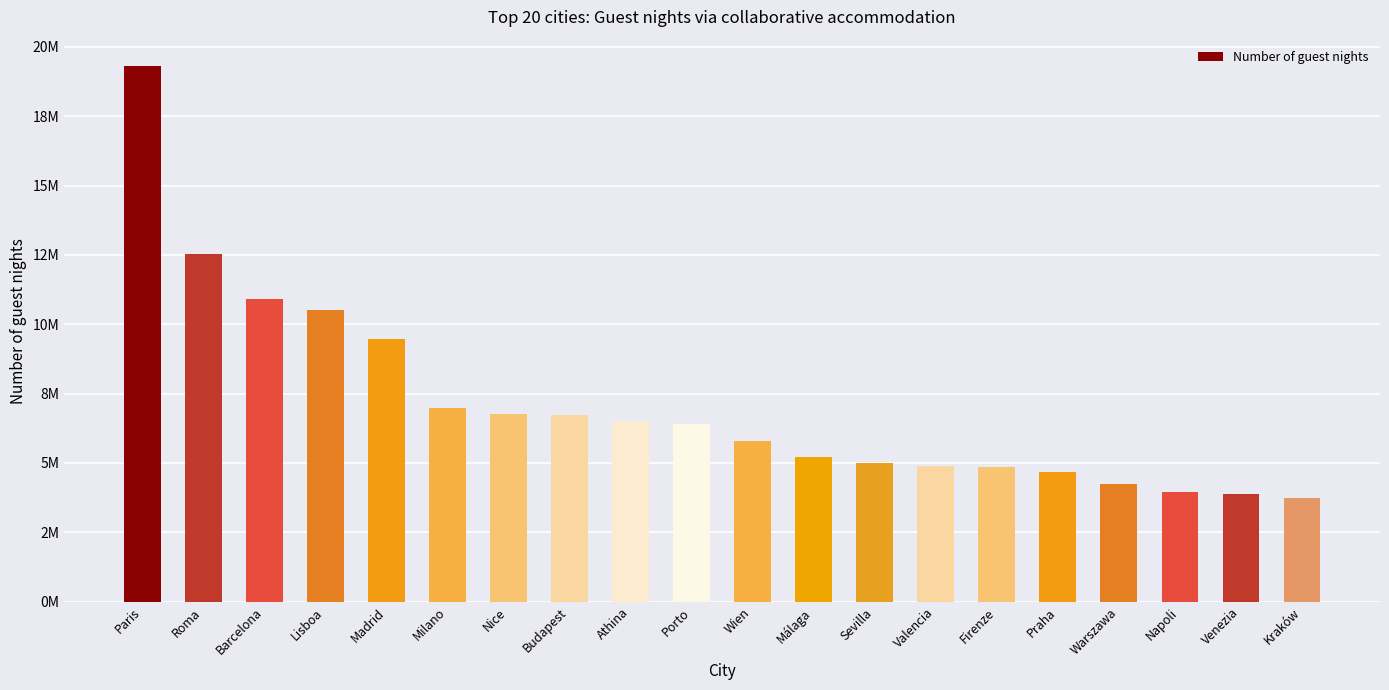

What is the difference between the maximum and minimum values?

15560050